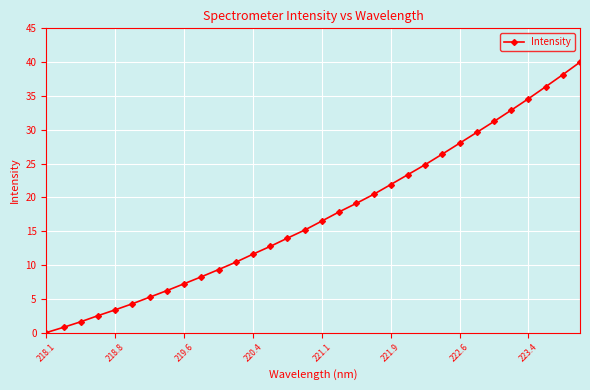

What is the maximum value shown in the chart?

40.0